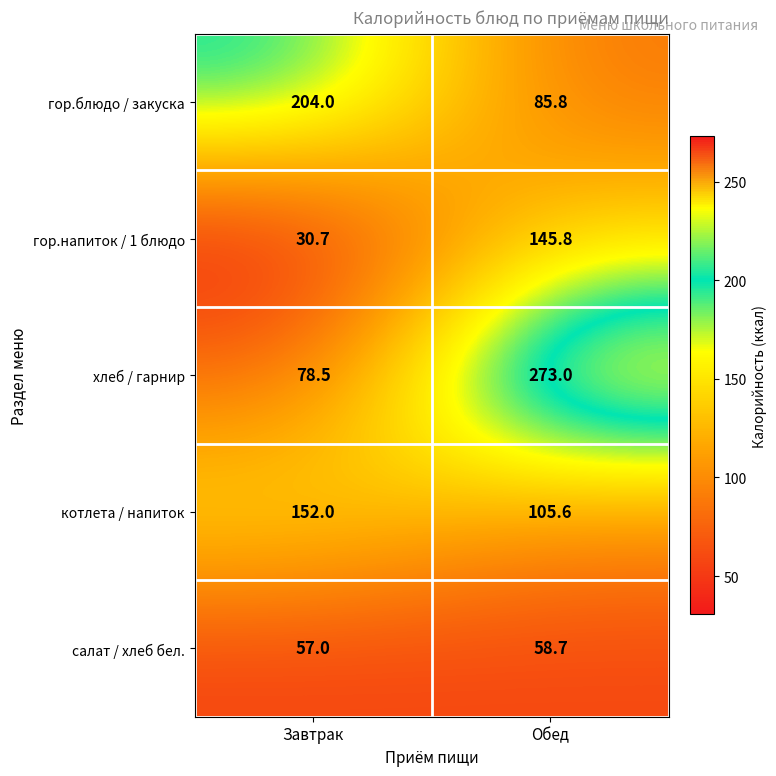

Reading left to right, list all the values displayed in this chart.

гор.блюдо / закуска: Завтрак=204.0	Обед=85.8
гор.напиток / 1 блюдо: Завтрак=30.7	Обед=145.8
хлеб / гарнир: Завтрак=78.5	Обед=273.0
котлета / напиток: Завтрак=152.0	Обед=105.6
салат / хлеб бел.: Завтрак=57.0	Обед=58.7